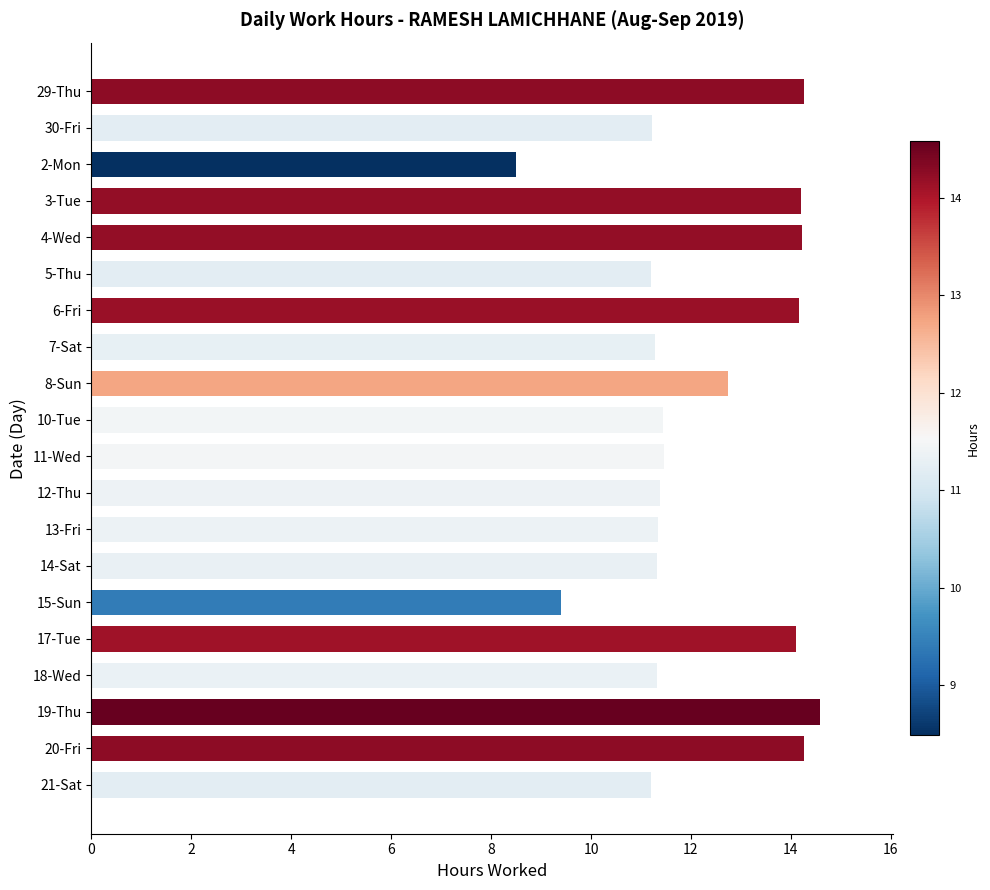

How many values exceed 11?

18